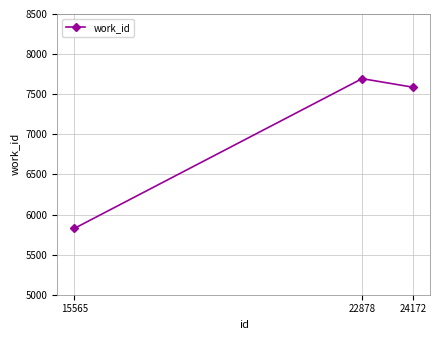

Reading right to left, transcribe all the data shown in this chart.

7587	7694	5826